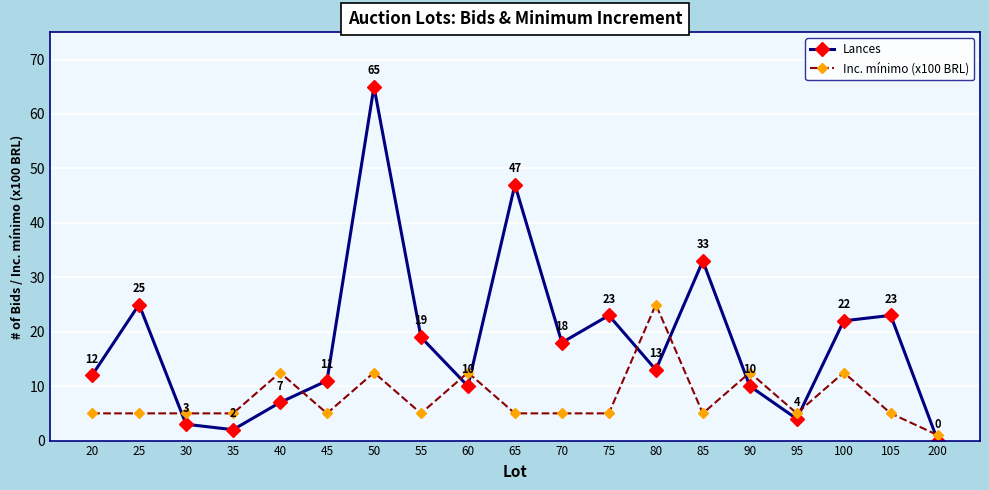

At 25, list the series in order from largest to smallest.

Lances, Inc. mínimo (x100 BRL)